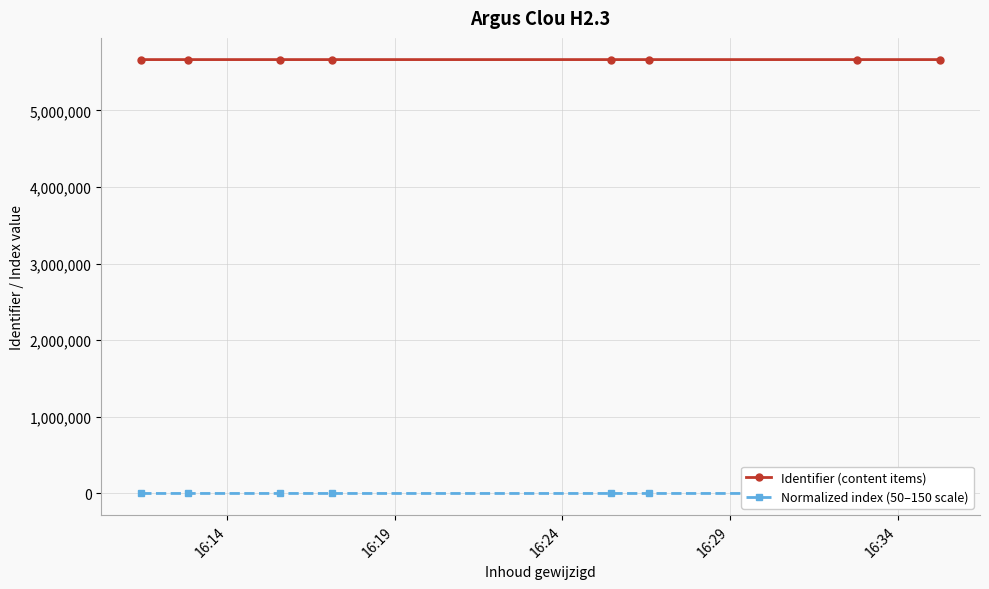

At how many categories does at least one series exceed 26271?

8